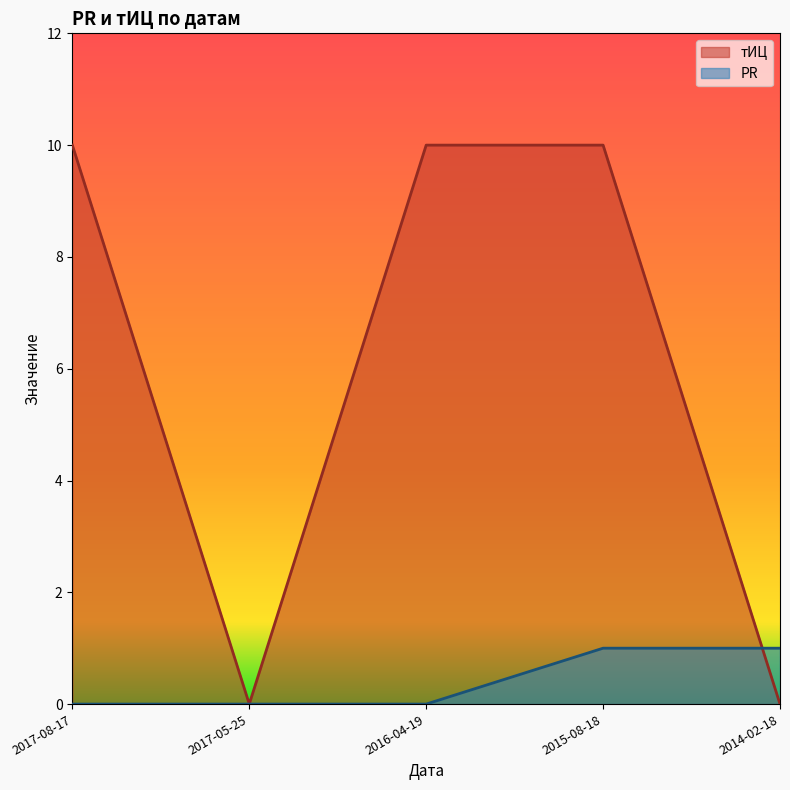

What is the difference between the maximum and second lowest values in the PR series?

1